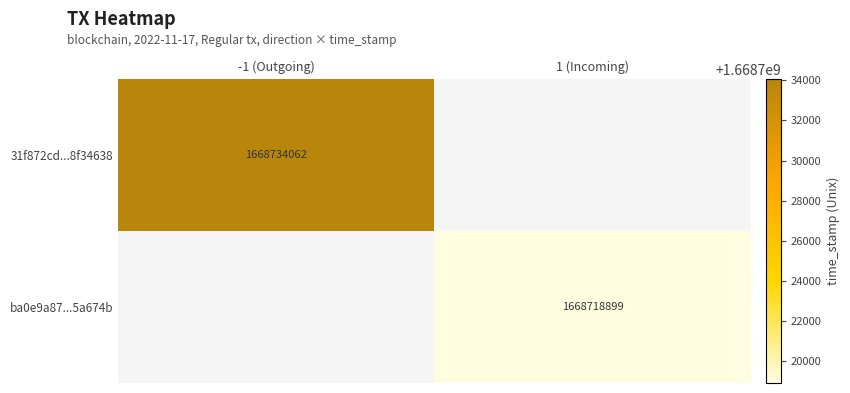

Which has a higher value, 1 (Incoming) or -1 (Outgoing)?

-1 (Outgoing)